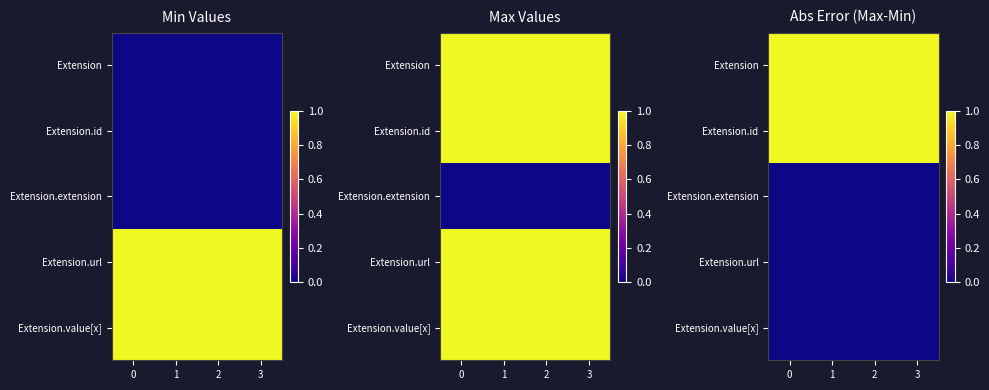

Count the number of categories in the chart.

4